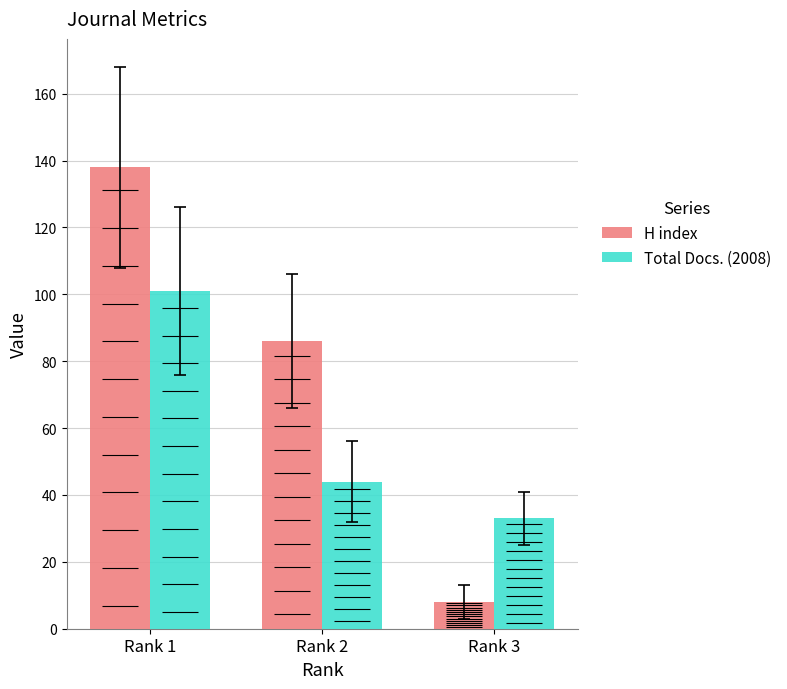

Reading left to right, what are all the values shown in this chart?

H index: Rank 1=138	Rank 2=86	Rank 3=8
Total Docs. (2008): Rank 1=101	Rank 2=44	Rank 3=33